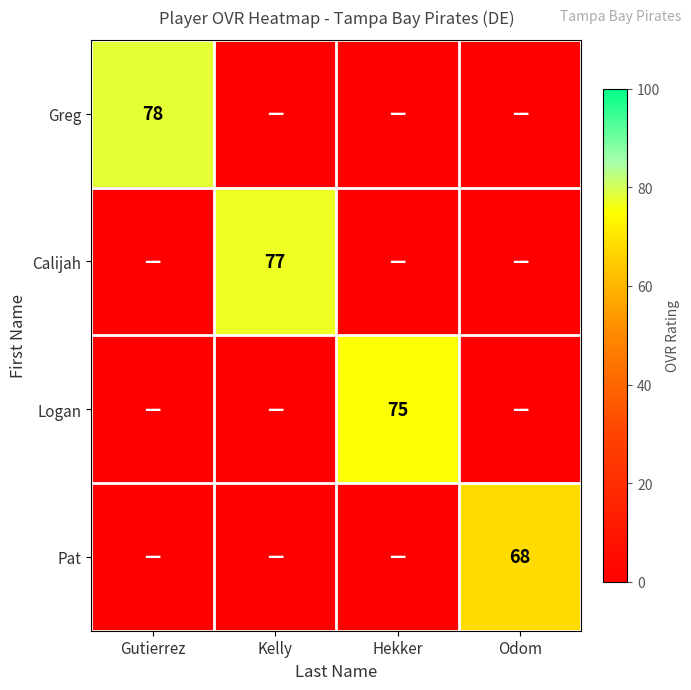

Between Kelly and Gutierrez, which is larger?

Gutierrez